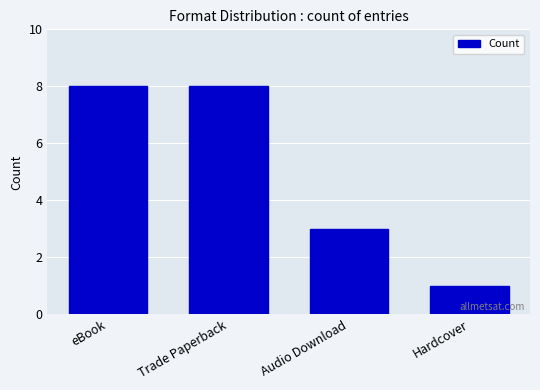

What is the greatest value displayed?

8